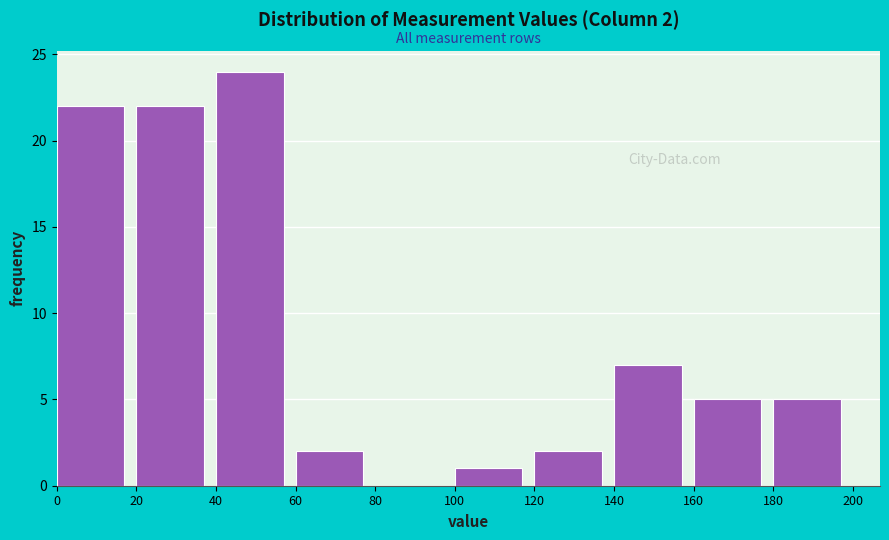

Which range on the x-axis has the tallest bar?

40 to 60